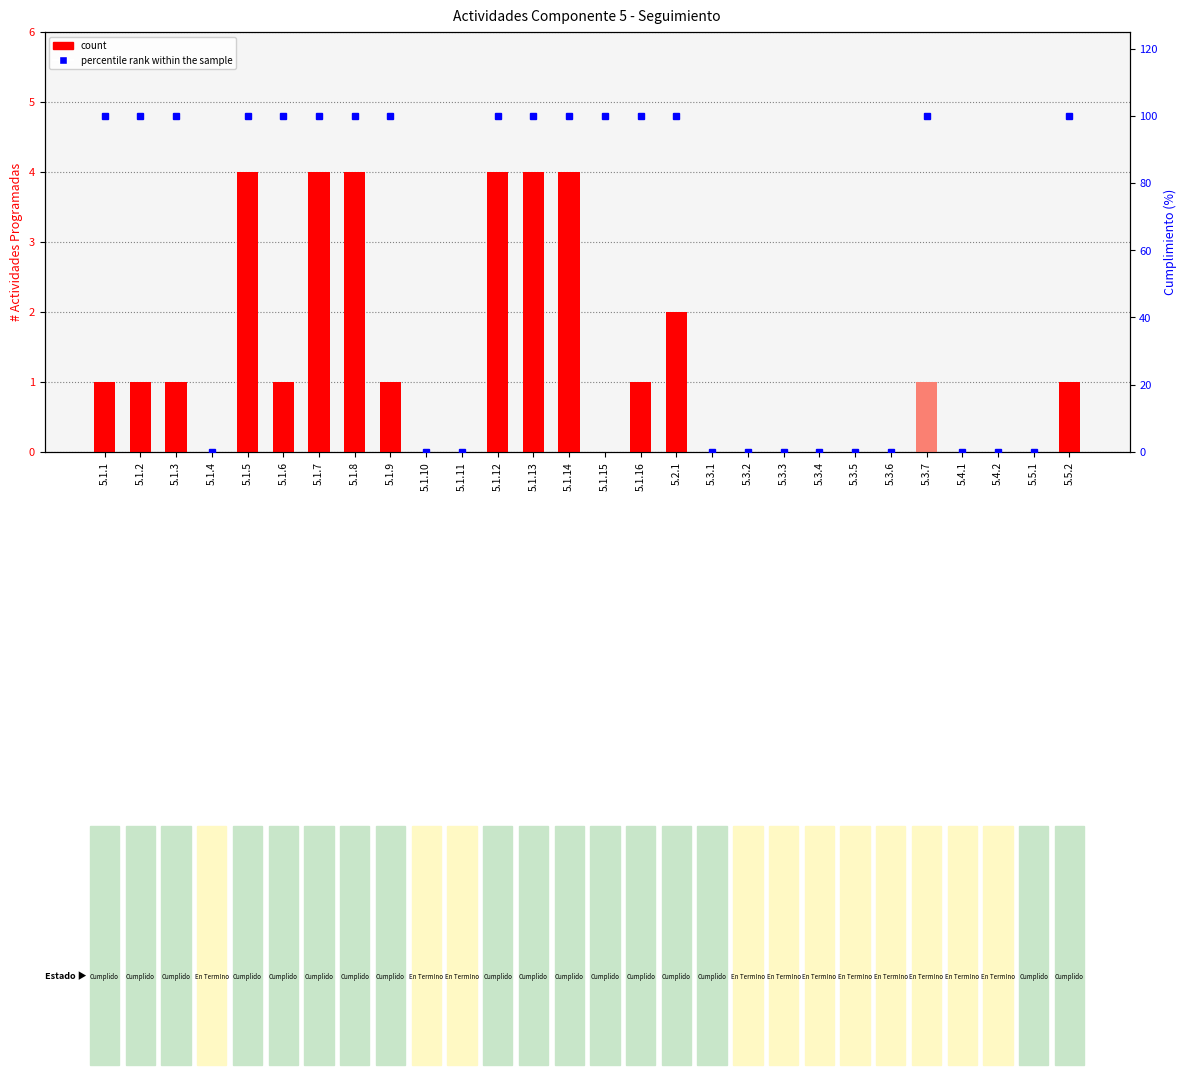

Which series has the largest total across all categories?

percentile rank within the sample